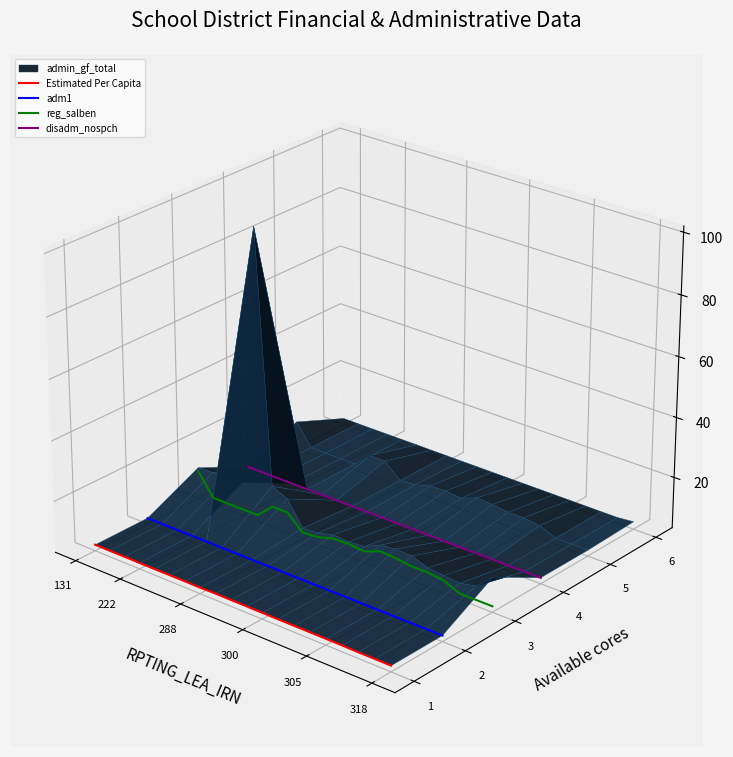

What is the value of the Estimated Per Capita point at the 9th from the left?

-0.1